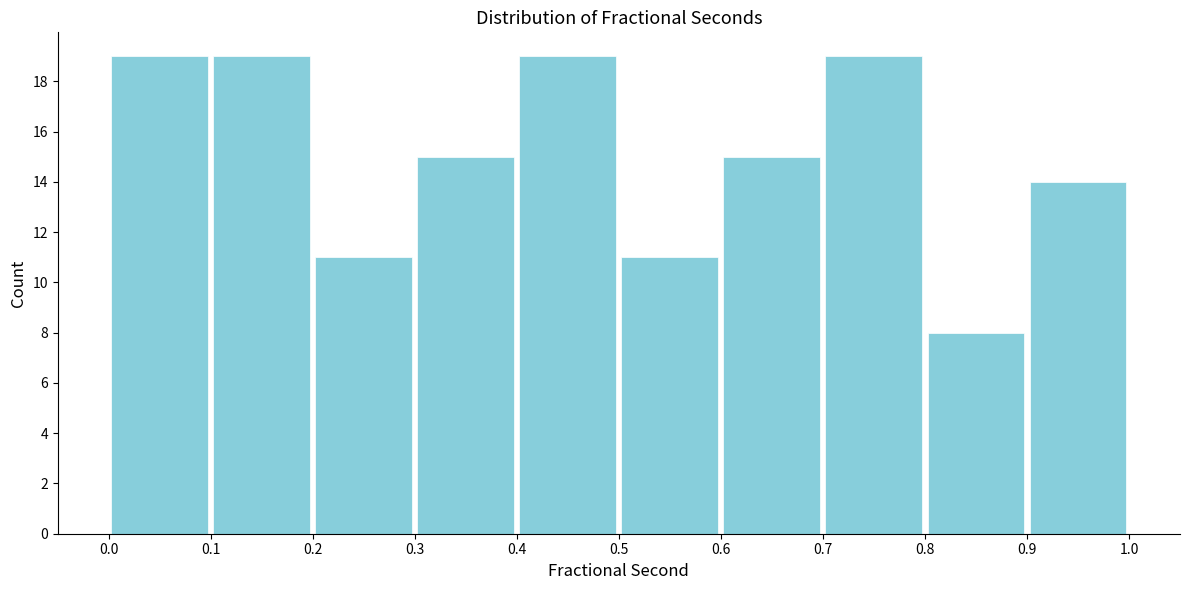

Reading left to right, list every bar in this chart as the range it spans on the x-axis followed by its height. The values are not printed on the chart, so give them approximately, as read against the axis.

0.0 to 0.1: 19
0.1 to 0.2: 19
0.2 to 0.3: 11
0.3 to 0.4: 15
0.4 to 0.5: 19
0.5 to 0.6: 11
0.6 to 0.7: 15
0.7 to 0.8: 19
0.8 to 0.9: 8
0.9 to 1.0: 14